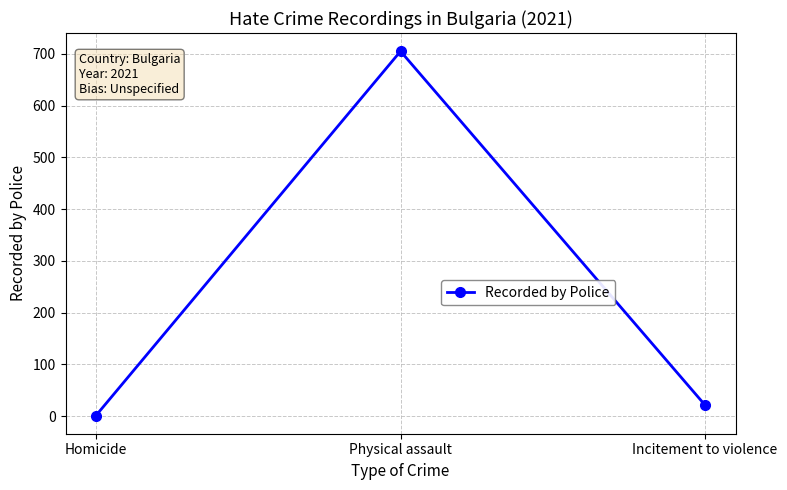

Reading left to right, transcribe all the data shown in this chart.

1	705	21